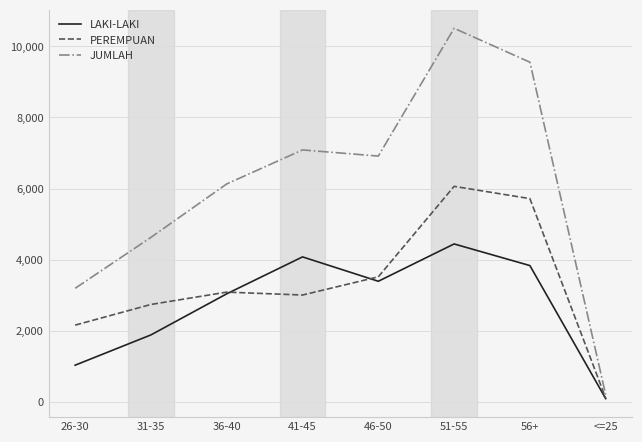

Which series has the widest spread of values?

JUMLAH